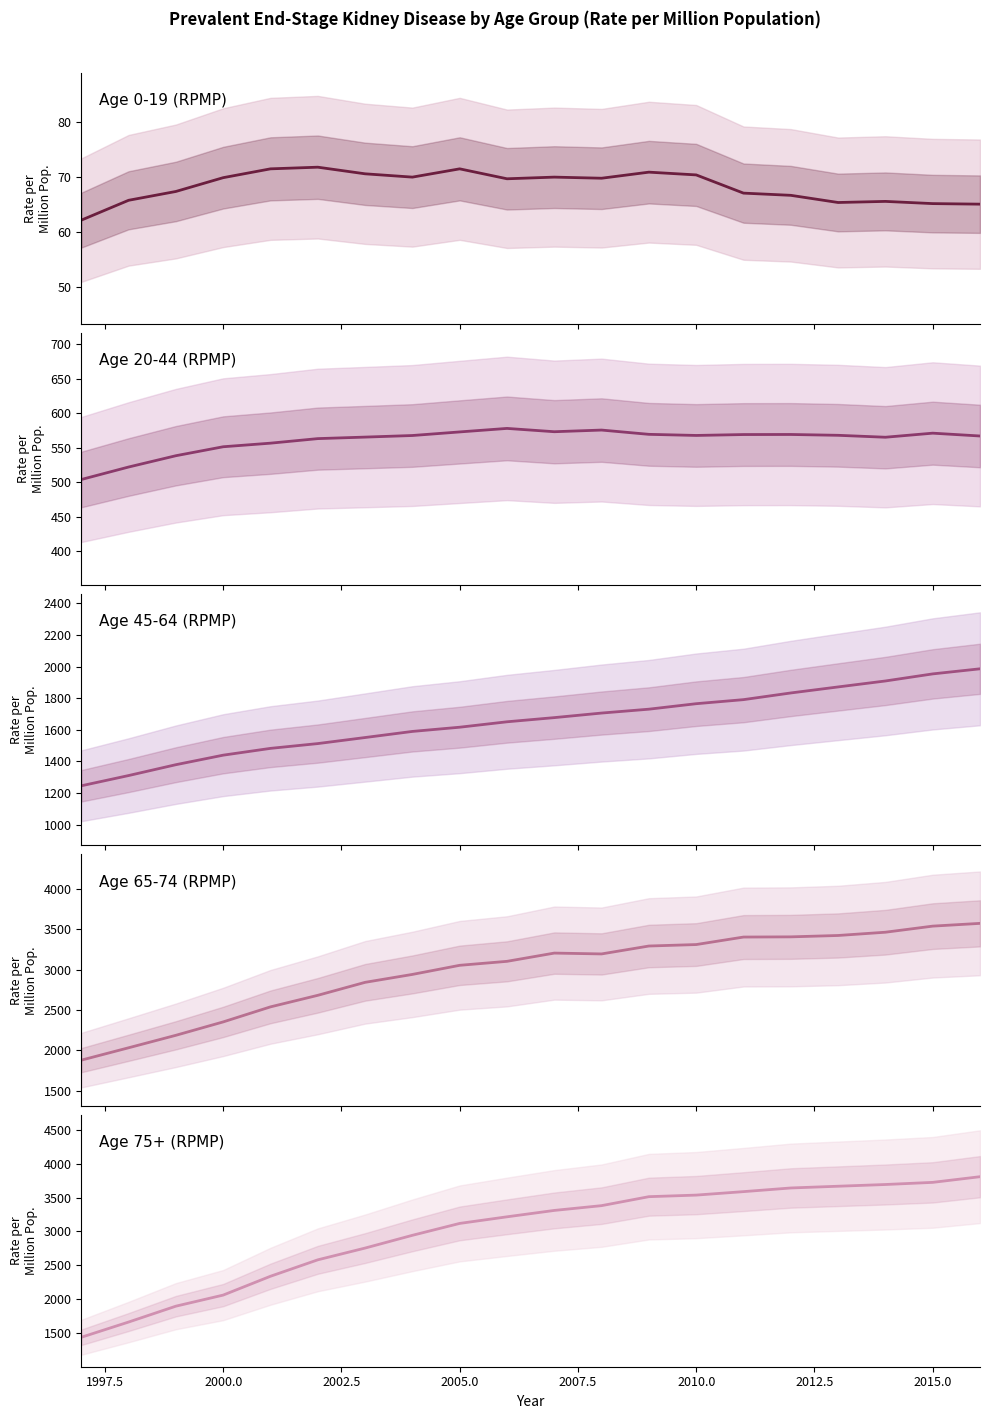

Is the value of Age 45-64 (RPMP) at 2015.0 greater than the value of Age 75+ (RPMP) at 17?

No